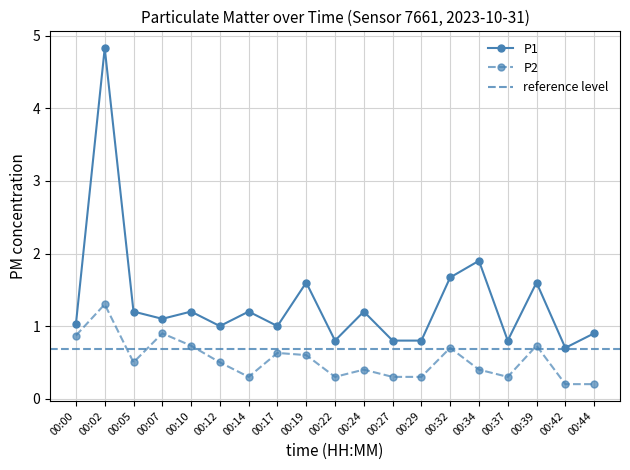

Which series has the largest total across all categories?

P1